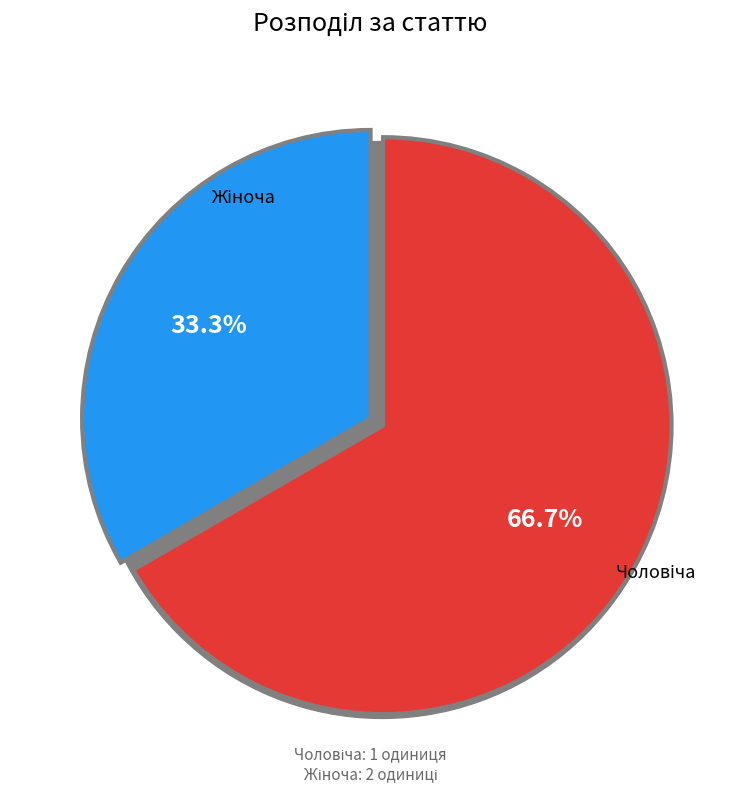

To the nearest percent, what is the combined percentage of Чоловіча and Жіноча?

100%